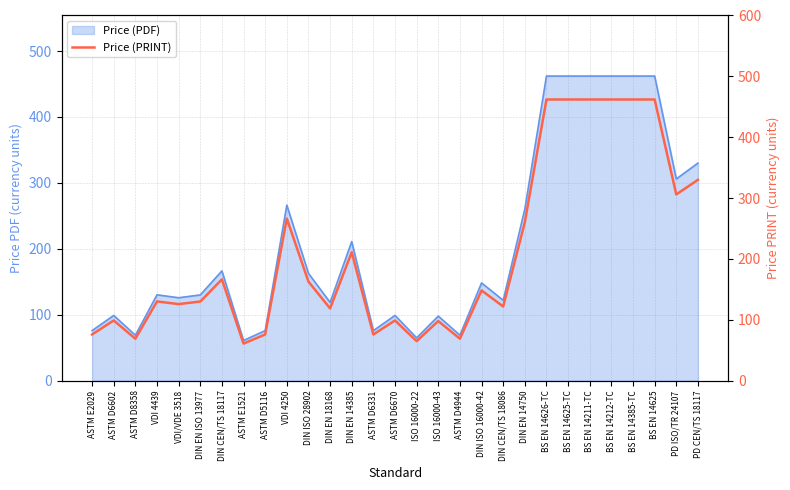

The value at BS EN 14211-TC is 462.0. True or false?

True